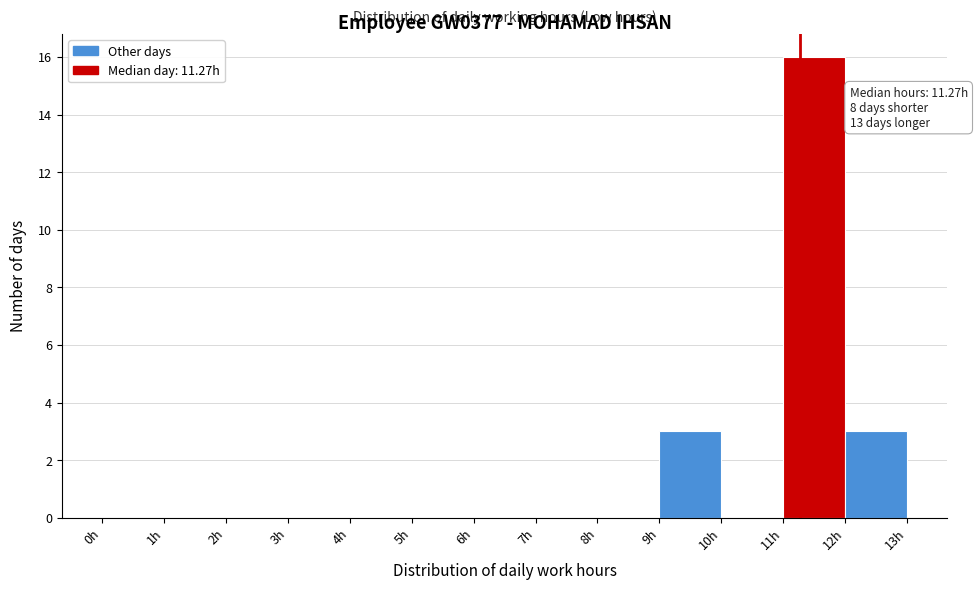

Over which range of the x-axis is the bar tallest?

11 to 12